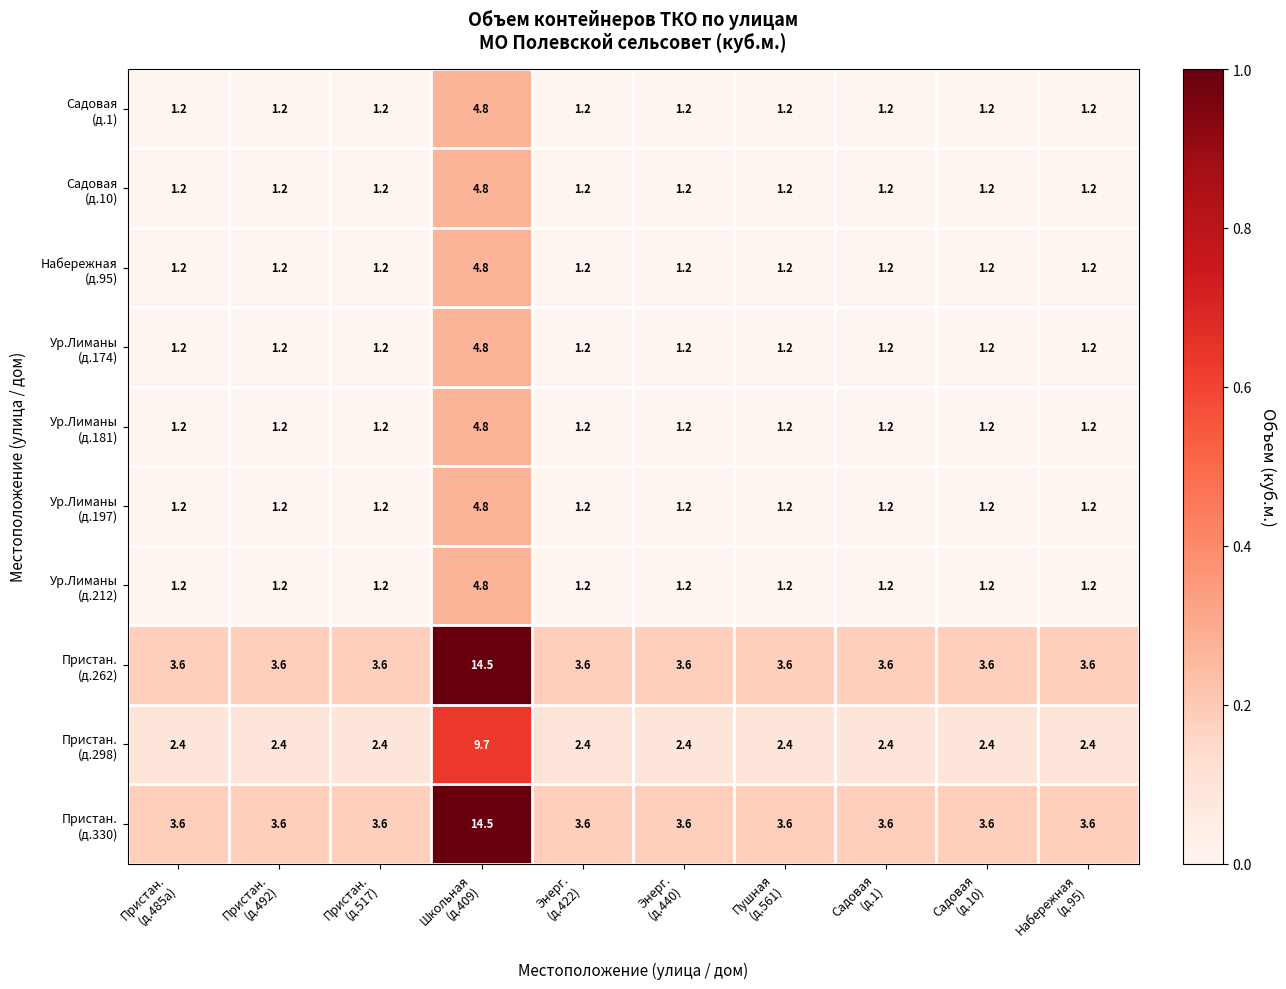

What is the greatest value displayed?

14.5